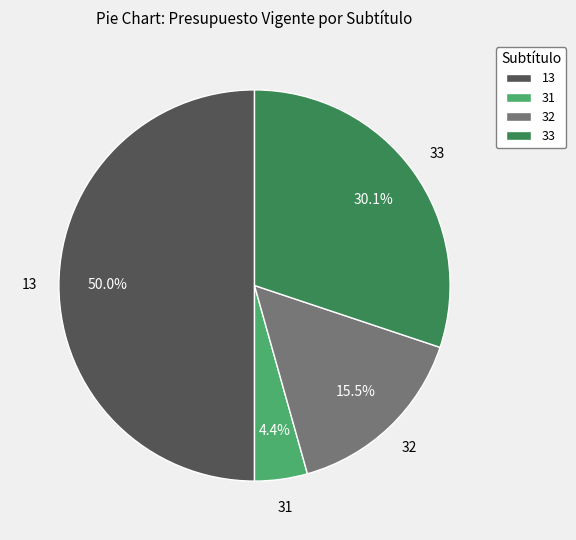

What is the ratio of the value at 13 to the value at 32?

3.2